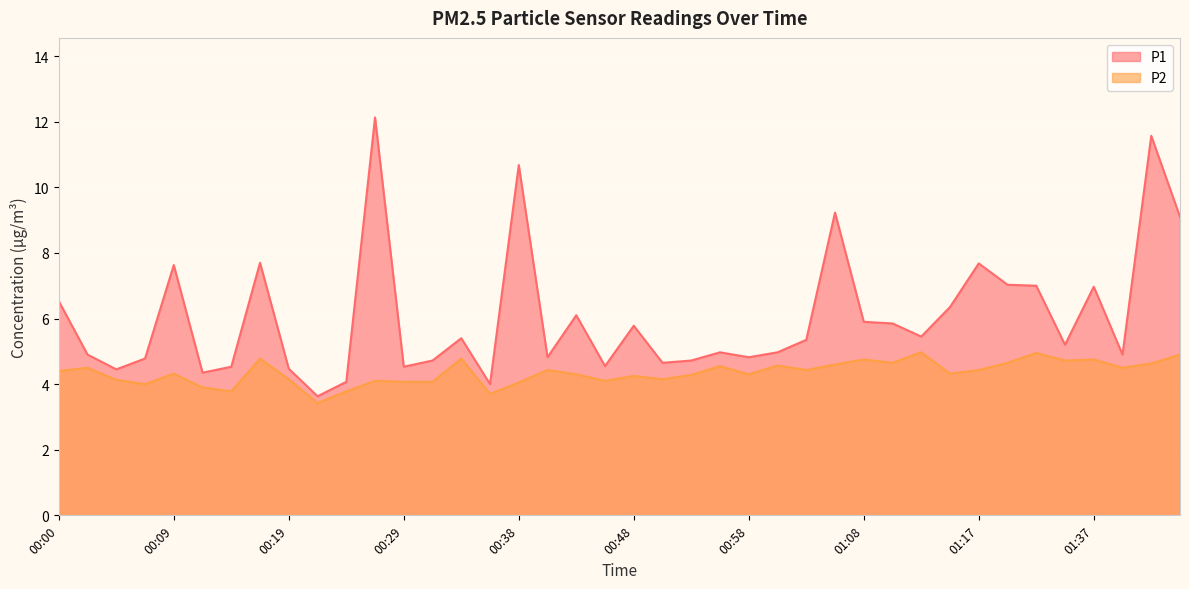

What position from the right is 01:37?

4